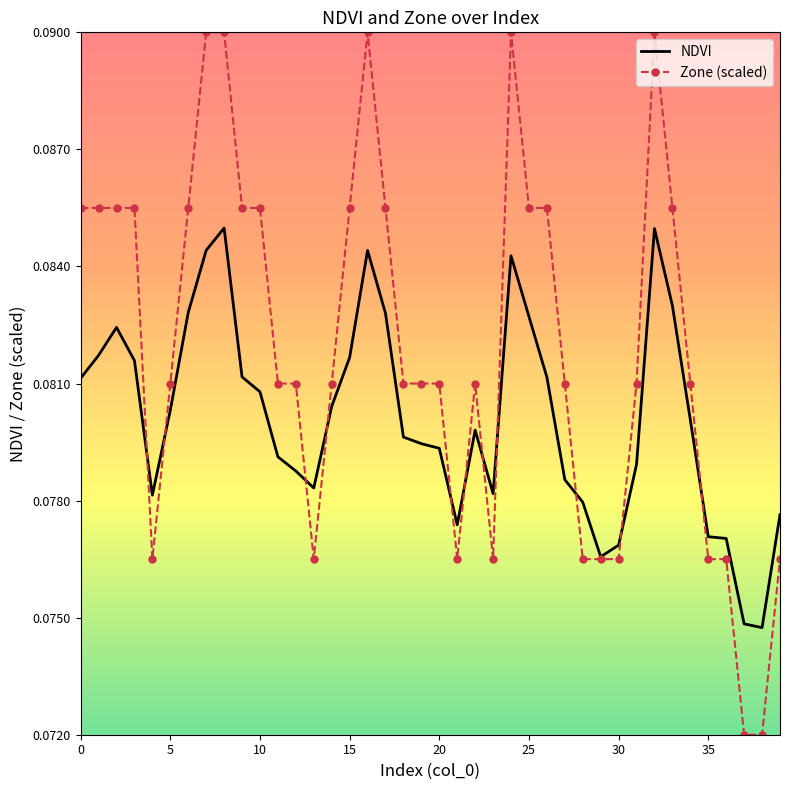

Rank the series by their maximum value, from highest to lowest.

Zone (scaled), NDVI